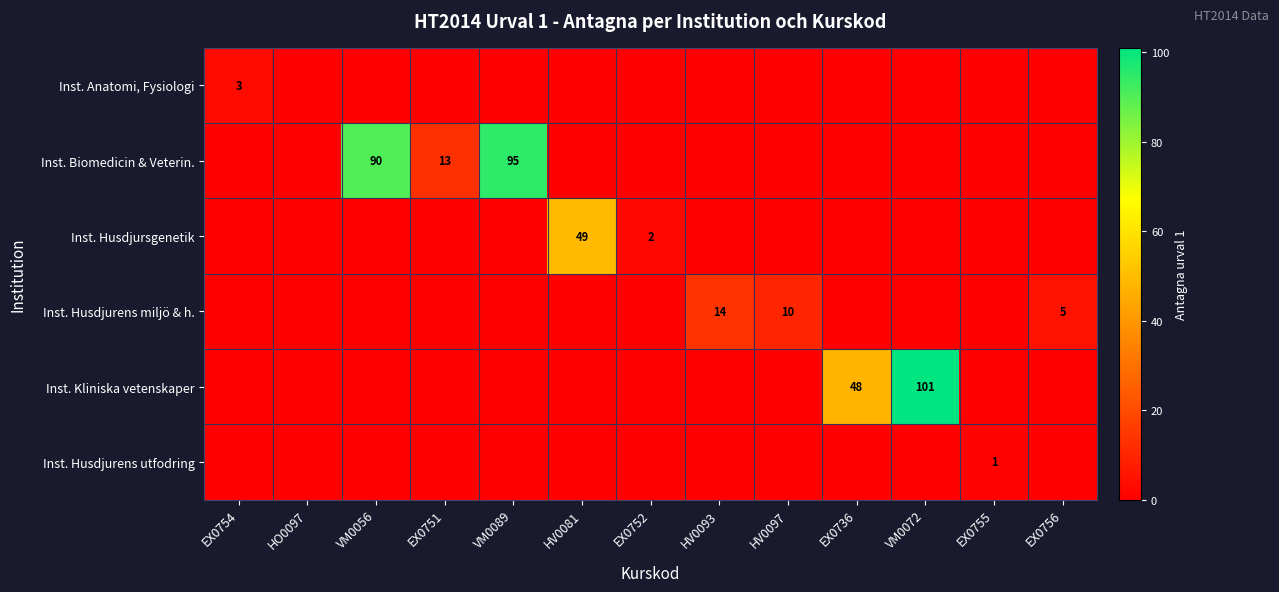

What is the sum of all Inst. Anatomi, Fysiologi values?

3